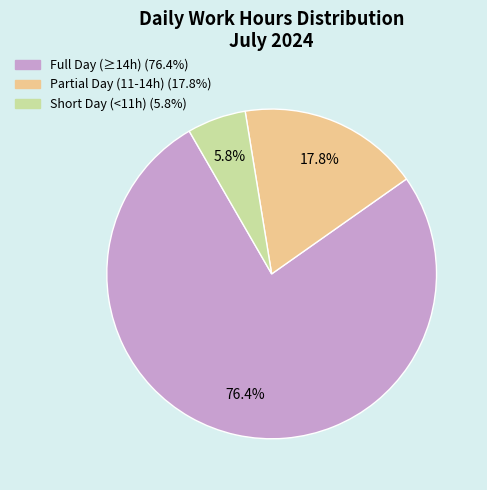

Does any single category account for the majority?

Yes